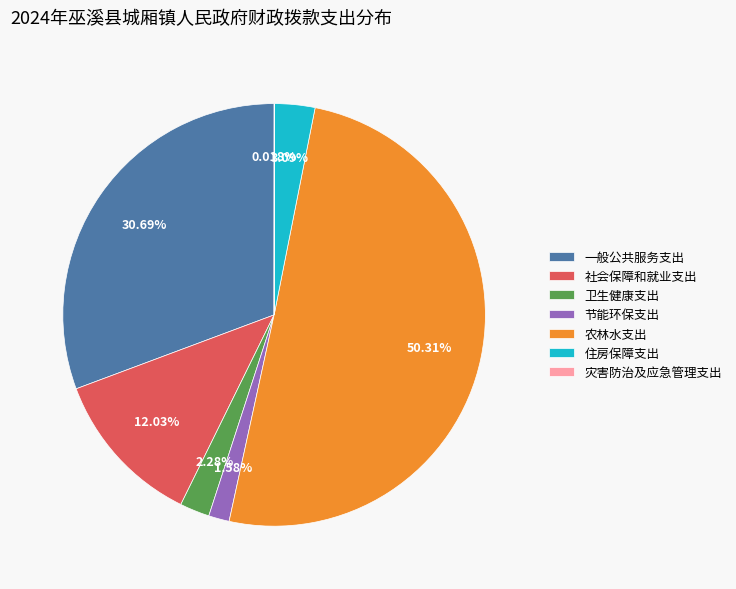

Which category accounts for the majority?

农林水支出